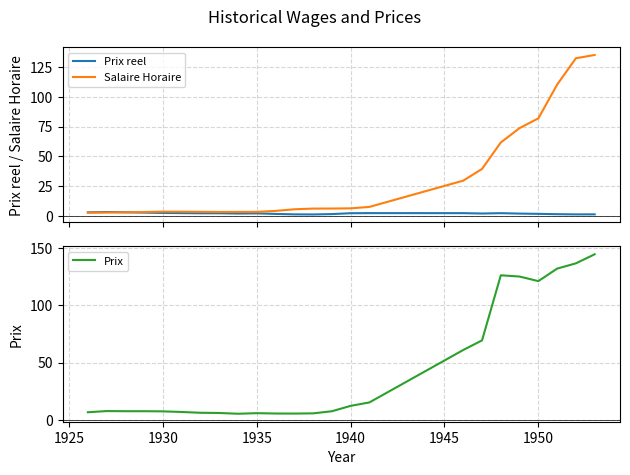

What is the highest value of the Prix reel series?

3.0